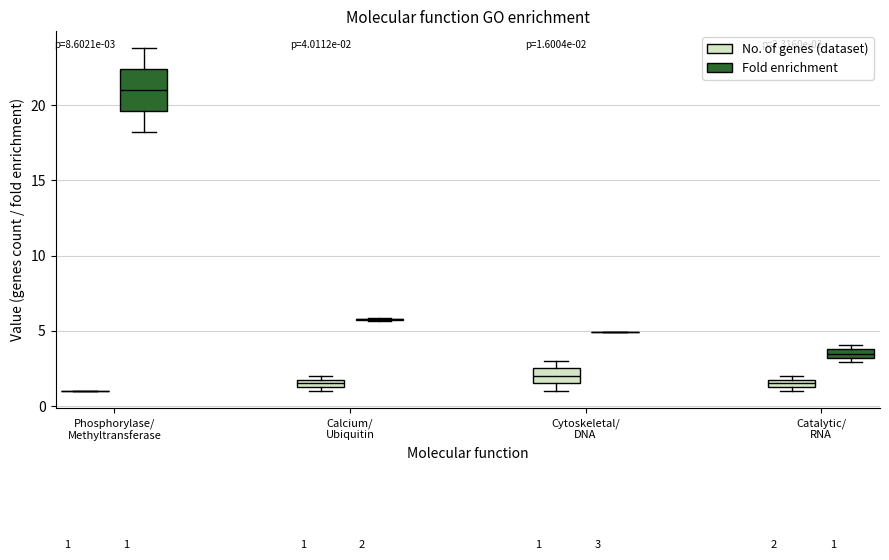

Comparing the boxes themselves (not the whiskers), which one is the tallest?

Phosphorylase/ Methyltransferase (Fold enrichment)